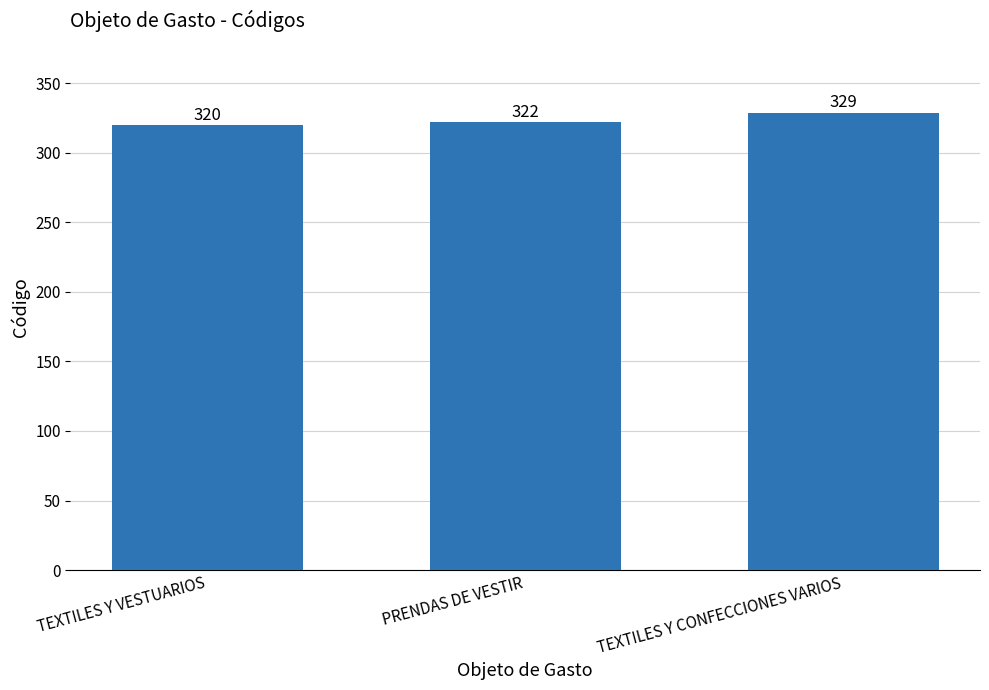

What is the sum of all values?

971